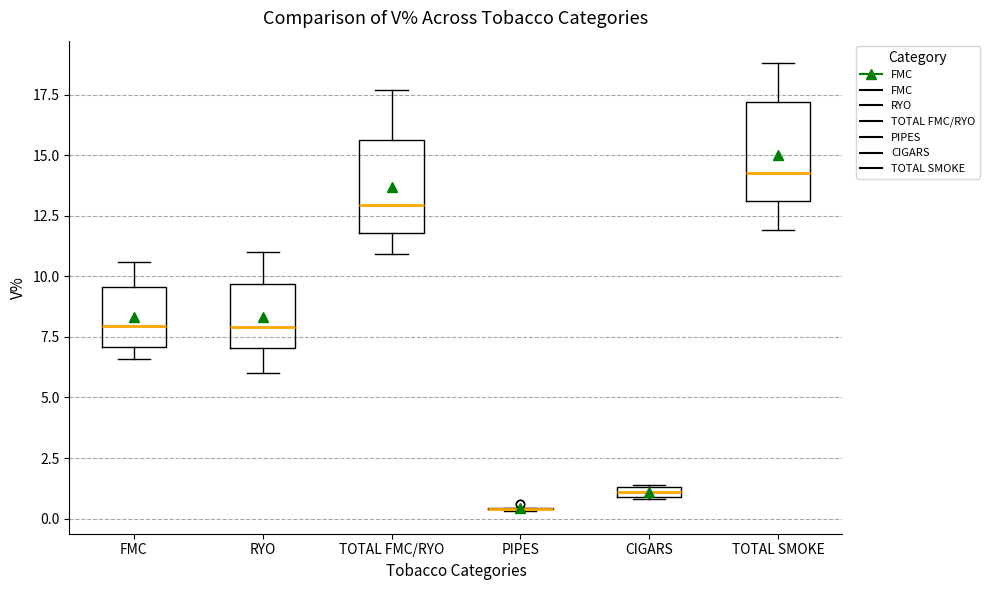

Where is the upper edge of the box for TOTAL FMC/RYO on the y-axis? The values are not printed on the chart, so give them approximately, as read against the axis.

15.5